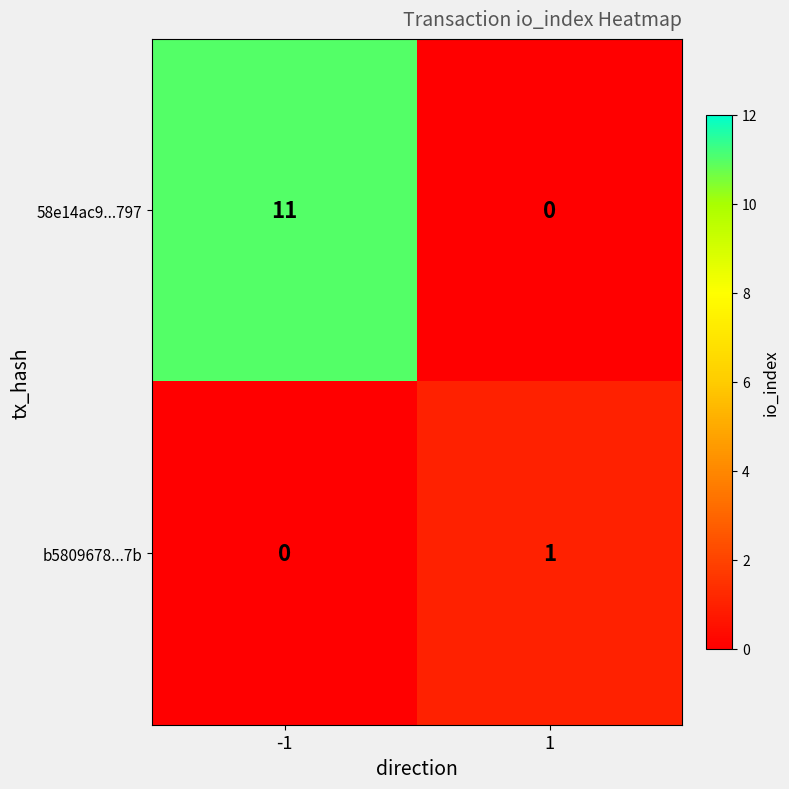

Count the number of categories in the chart.

2